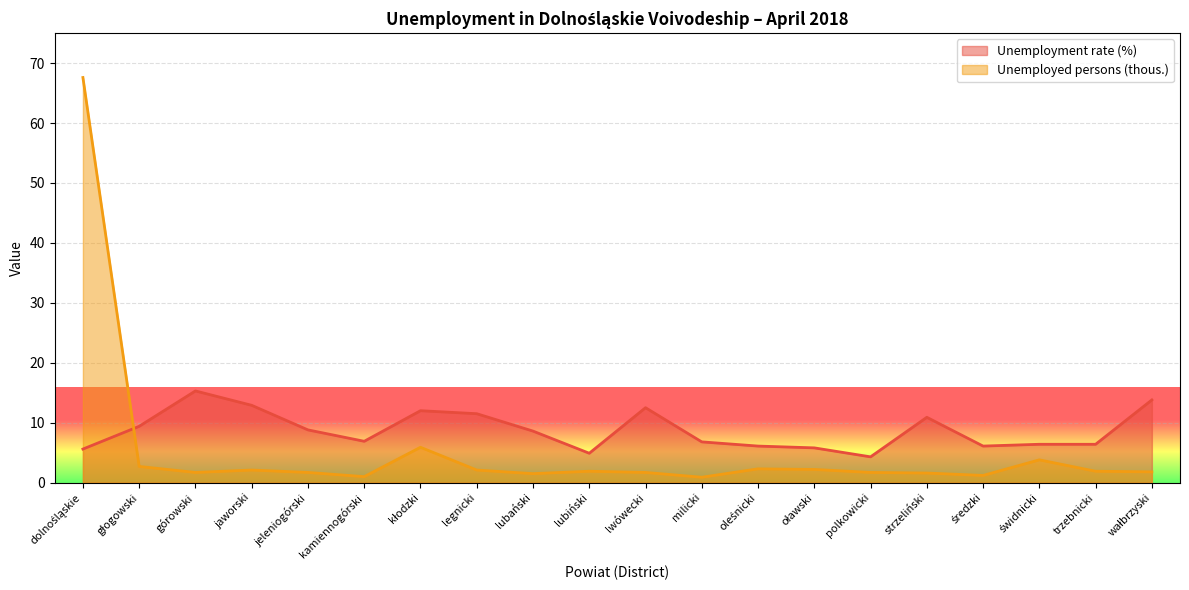

How many lines are shown in the chart?

2